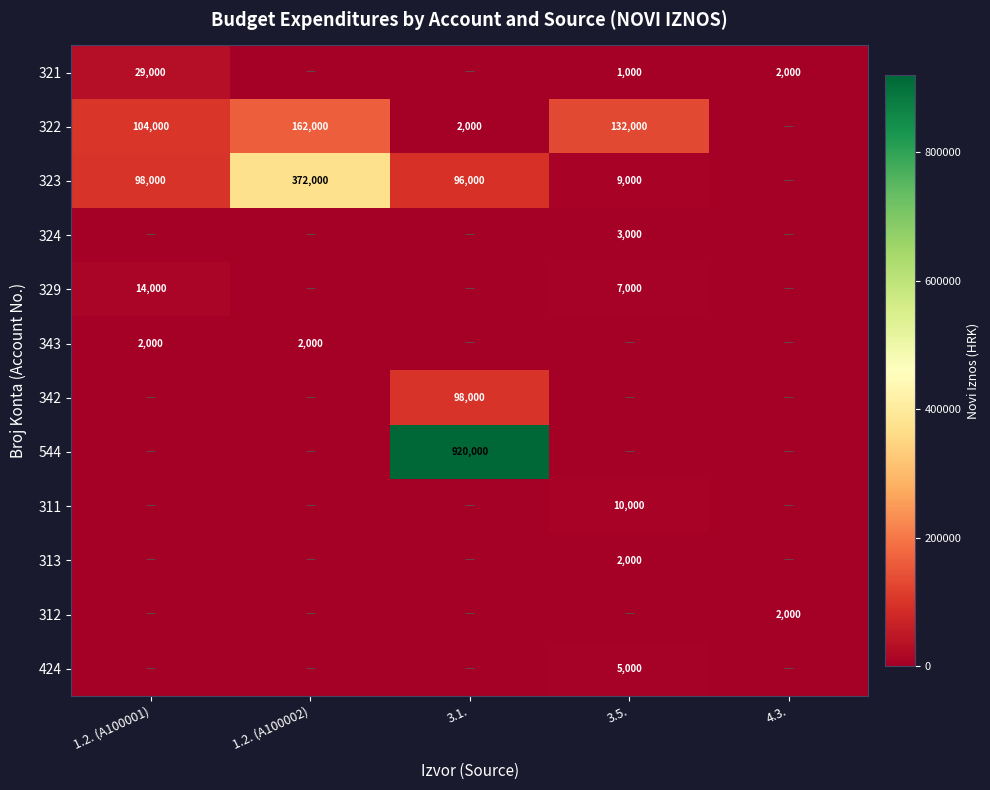

The 342 series shows 98000 at 3.1.. True or false?

True